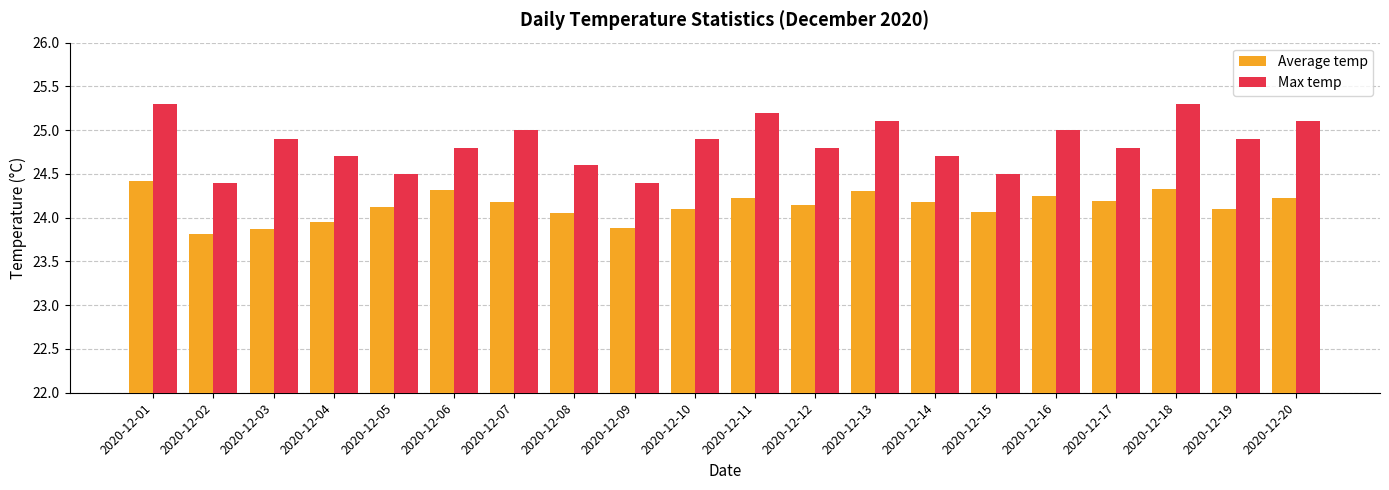

Rank the series by their average value, from lowest to highest.

Average temp, Max temp